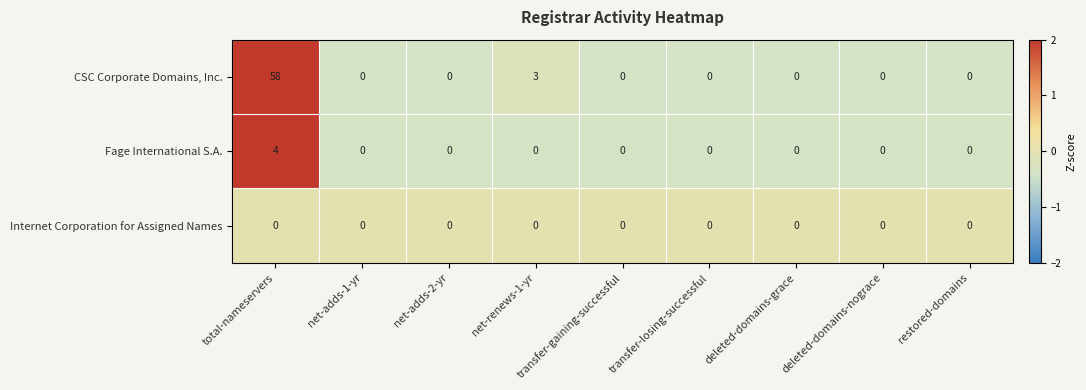

The value of Fage International S.A. at total-nameservers is 6. True or false?

False